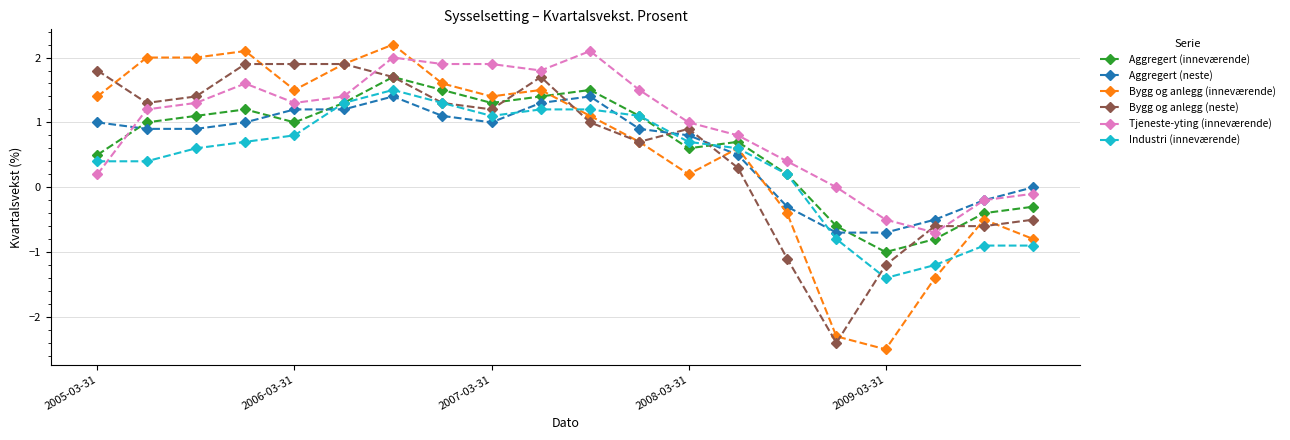

Rank the series by their maximum value, from highest to lowest.

Bygg og anlegg (inneværende), Tjeneste-yting (inneværende), Bygg og anlegg (neste), Aggregert (inneværende), Industri (inneværende), Aggregert (neste)